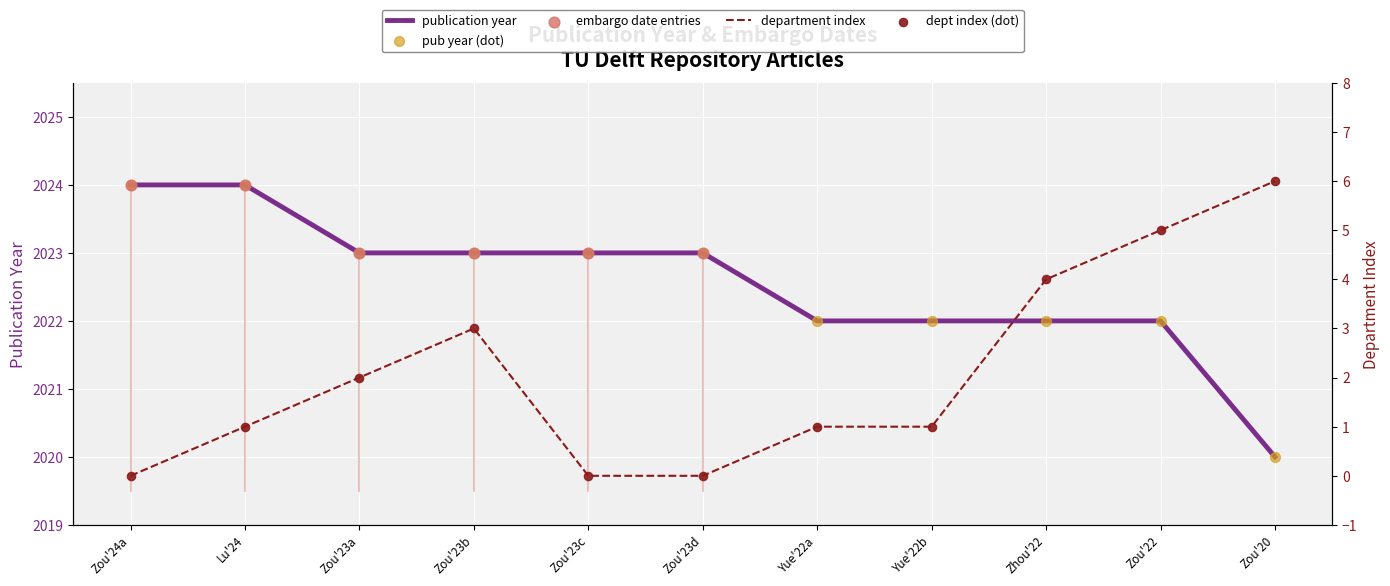

What is the change in value from Zou'24a to Yue'22b?

-2